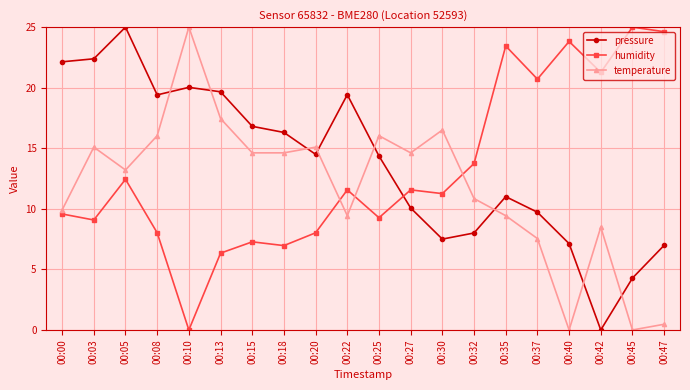

What is the greatest value displayed?

25.0